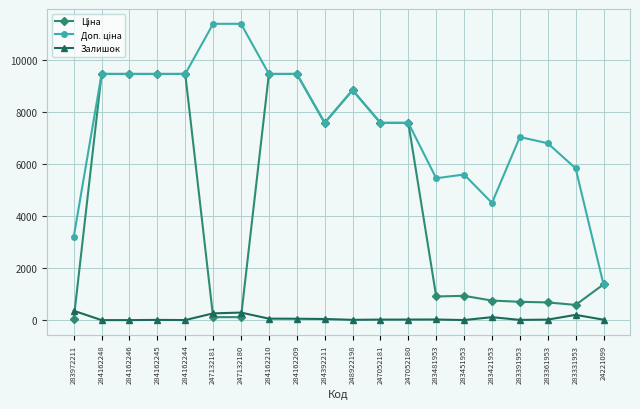

What is the greatest value displayed?

11410.0